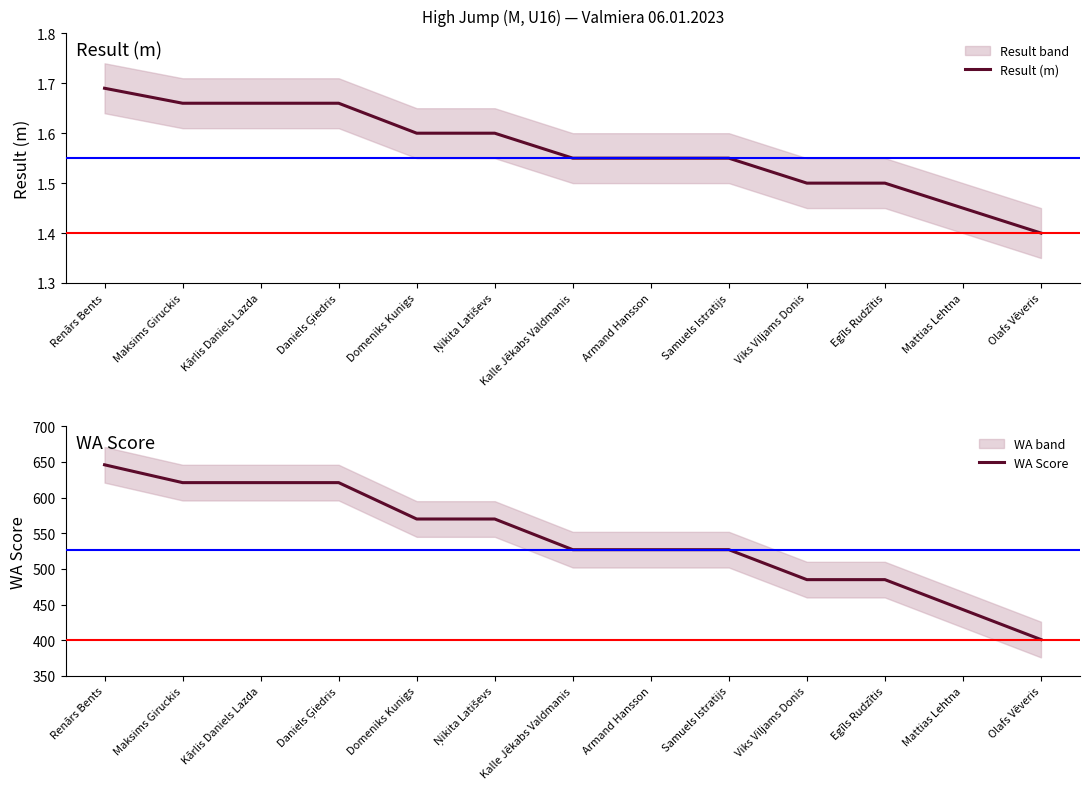

At which label is WA Score closest to 523?

Kalle Jēkabs Valdmanis